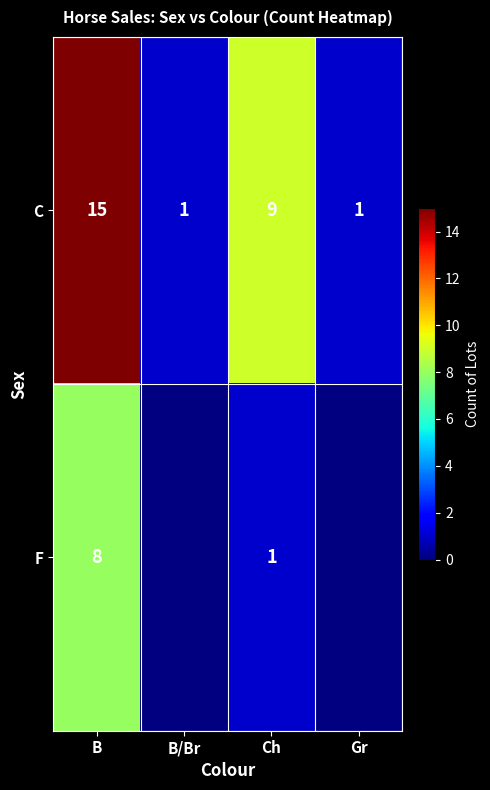

The C series shows 12.8 at Ch. True or false?

False